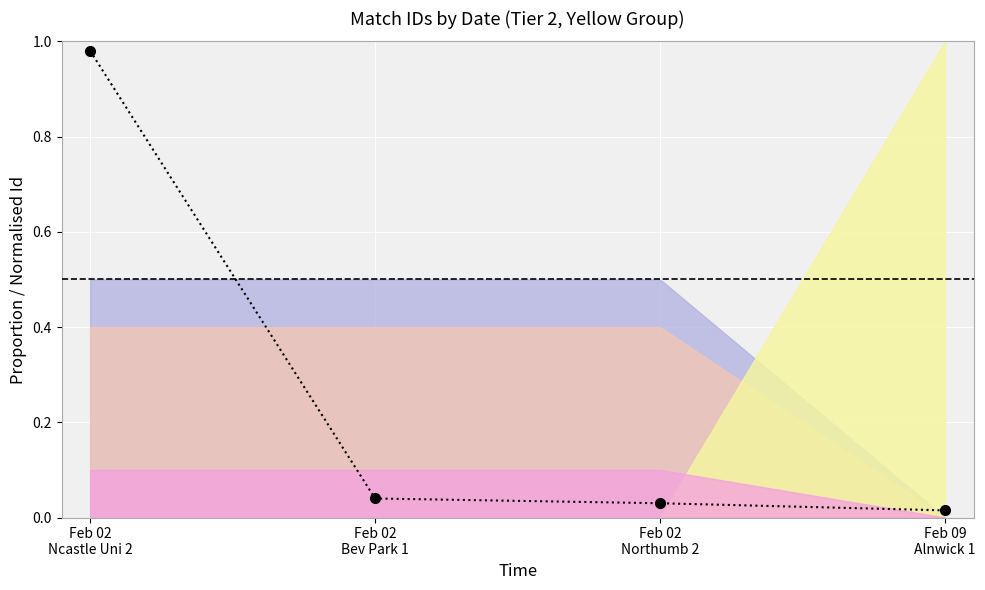

What is the label of the 2nd point from the left?

Feb 02
Bev Park 1